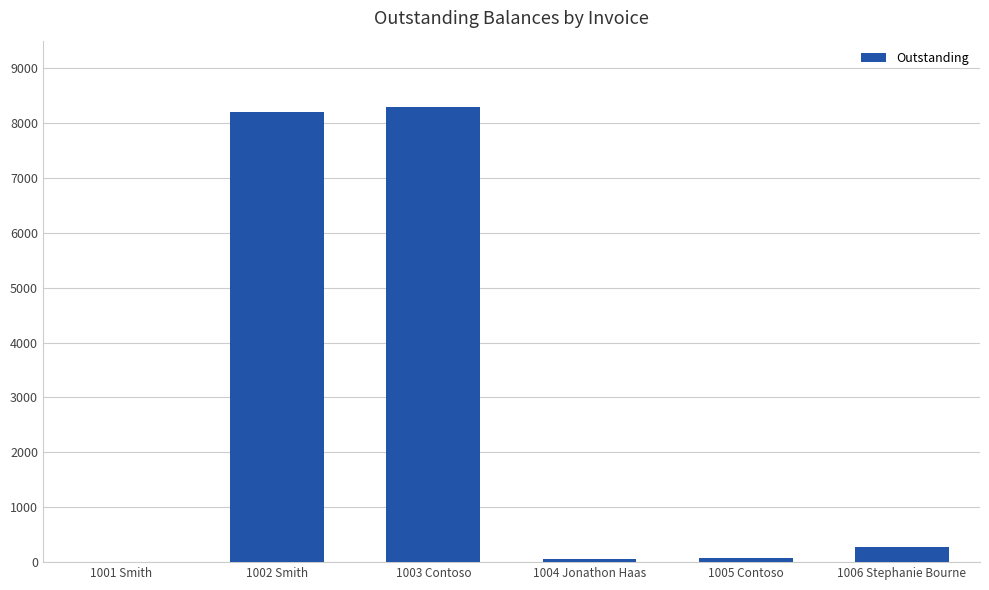

The value at 1003 Contoso is 8299. True or false?

True